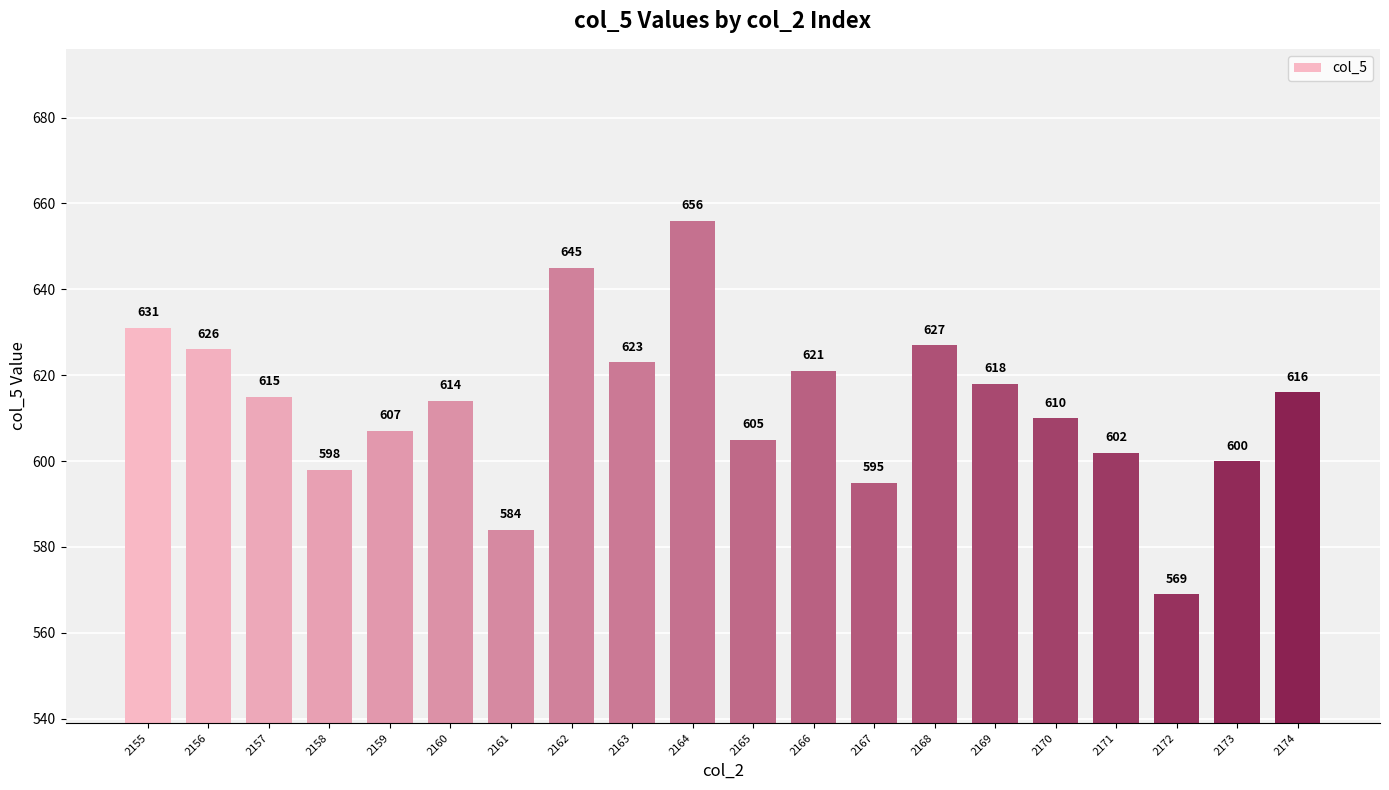

Which has a higher value, 2158 or 2167?

2158